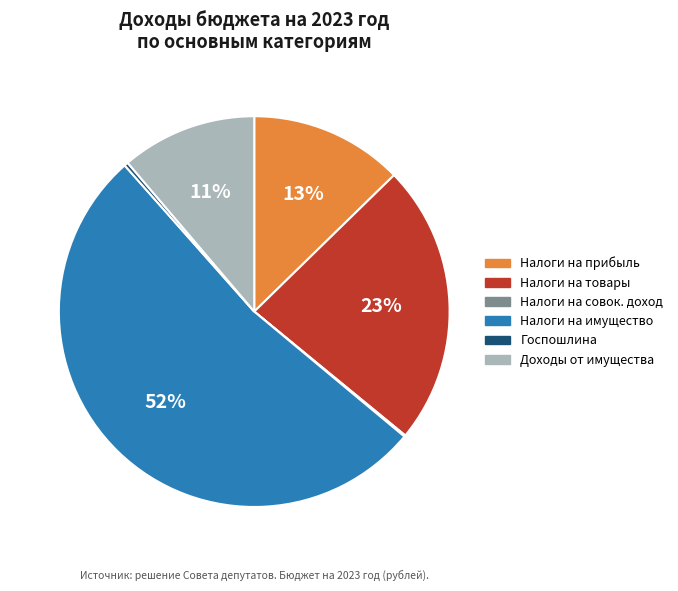

Do Налоги на прибыль and Доходы от имущества together represent more than half of the pie?

No